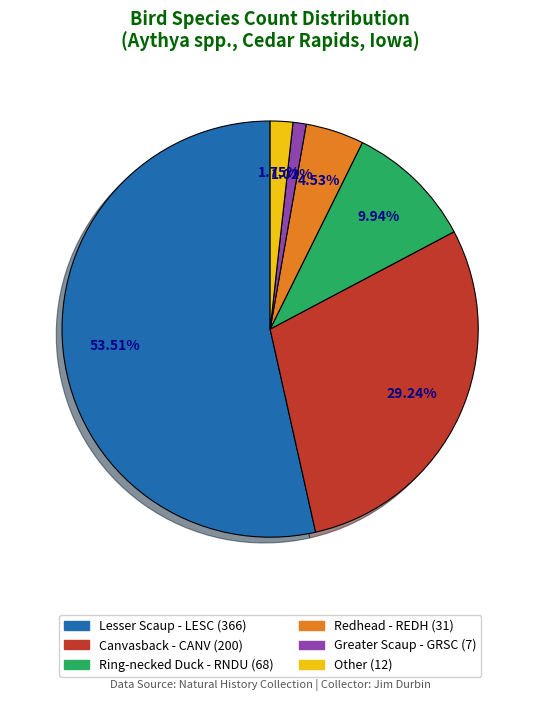

Is it true that Greater Scaup - GRSC is 1% of the pie?

True